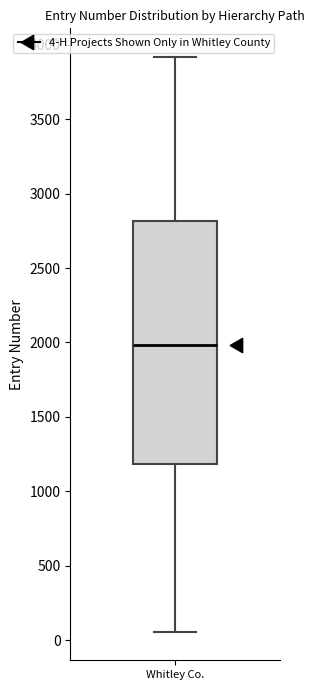

Read this box plot against the y-axis: the position of the median line, the range covered by the box, and the ends of both whiskers. The values are not printed on the chart, so give them approximately, as read against the axis.

median 2000, box 1200 to 2800, whiskers 50 to 3900